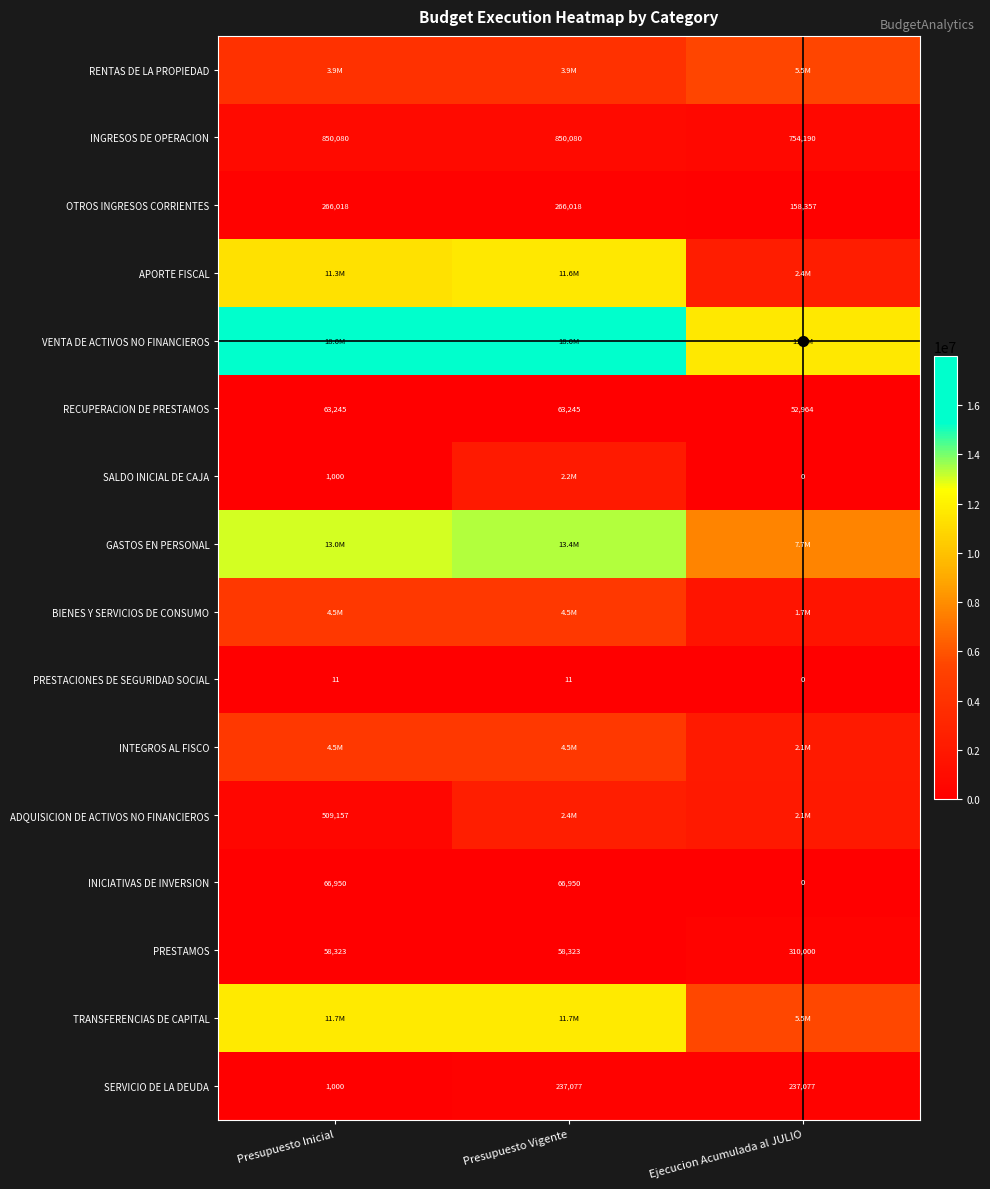

Read the INGRESOS DE OPERACION value at Presupuesto Inicial, to the nearest 10.

850080